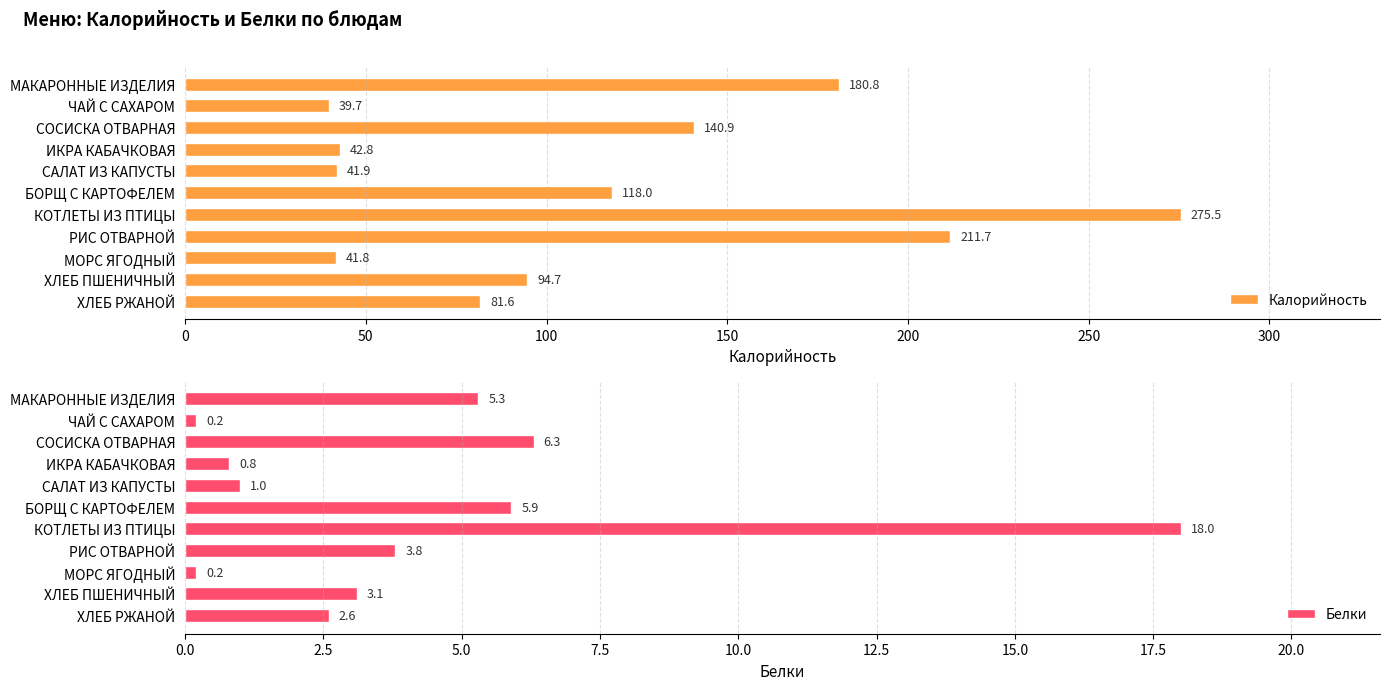

At which label is Калорийность closest to 157?

СОСИСКА ОТВАРНАЯ